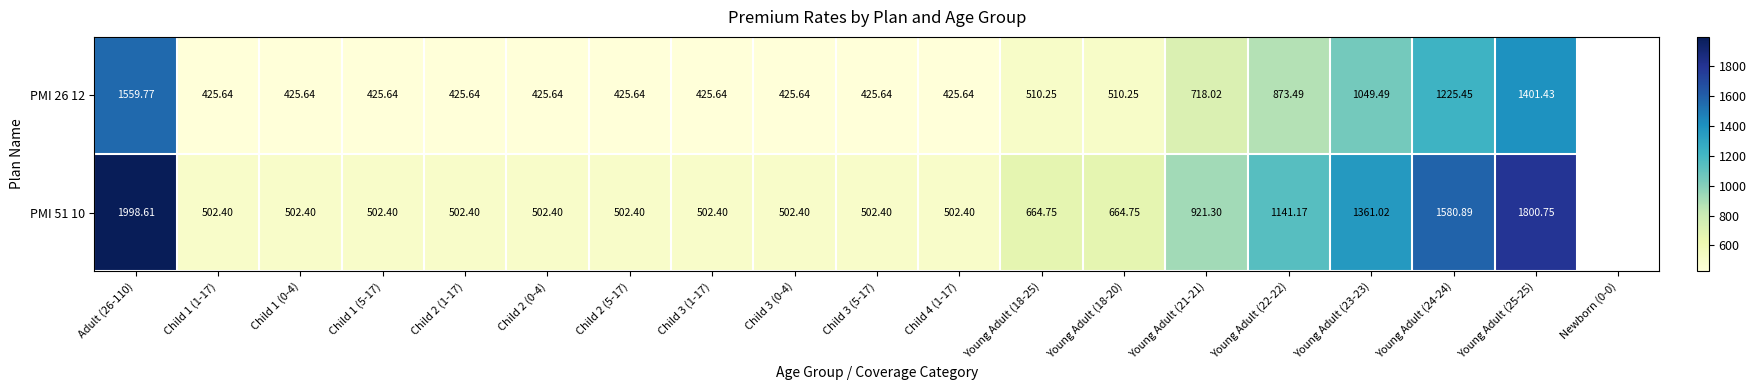

The PMI 26 12 series shows 103.6 at Child 3 (0-4). True or false?

False